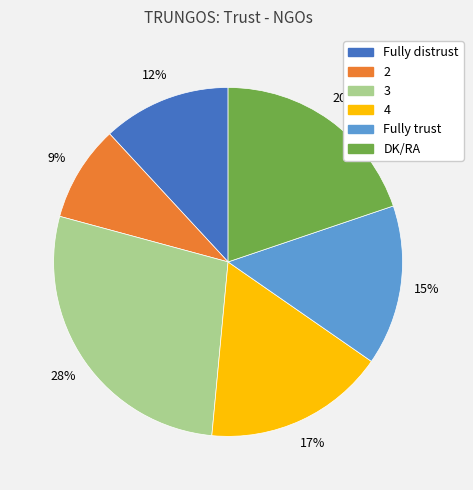

Is there any slice that represents more than half of the pie?

No